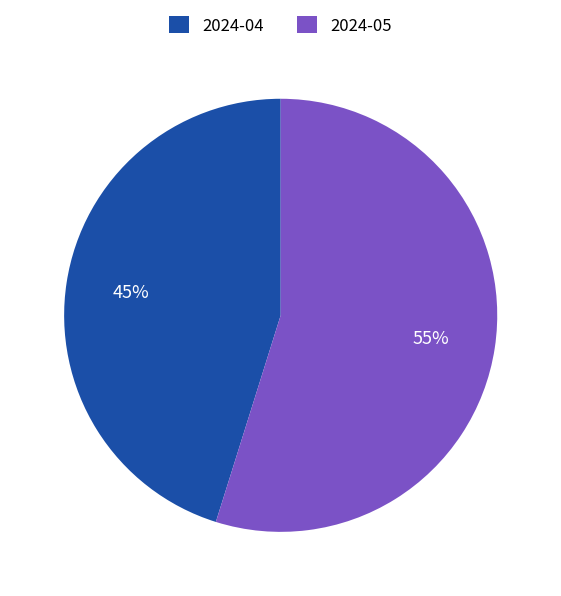

Which slice is the largest?

2024-05